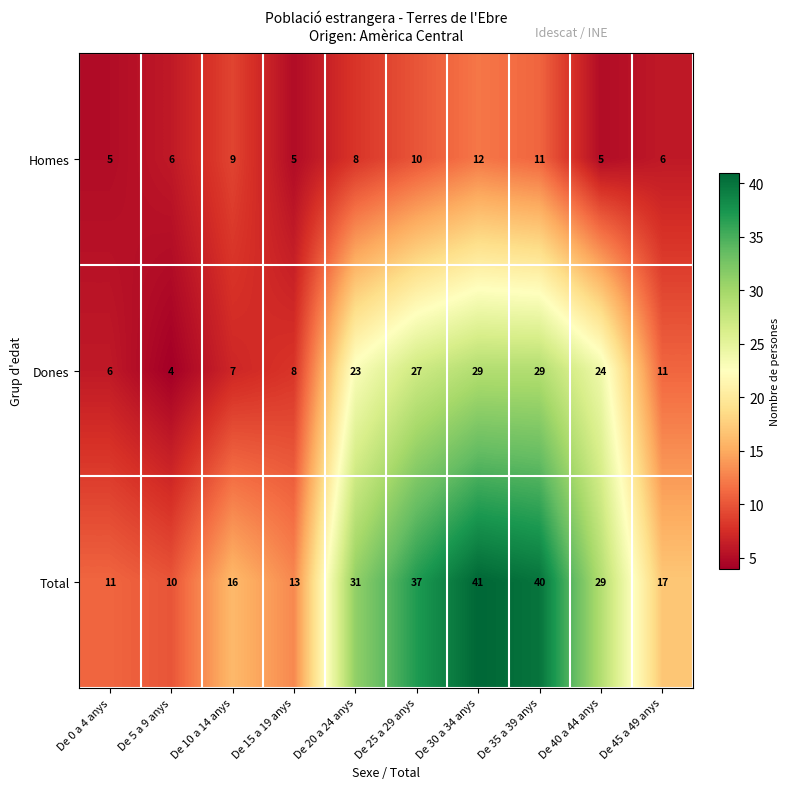

At De 25 a 29 anys, list the series in order from largest to smallest.

Total, Dones, Homes